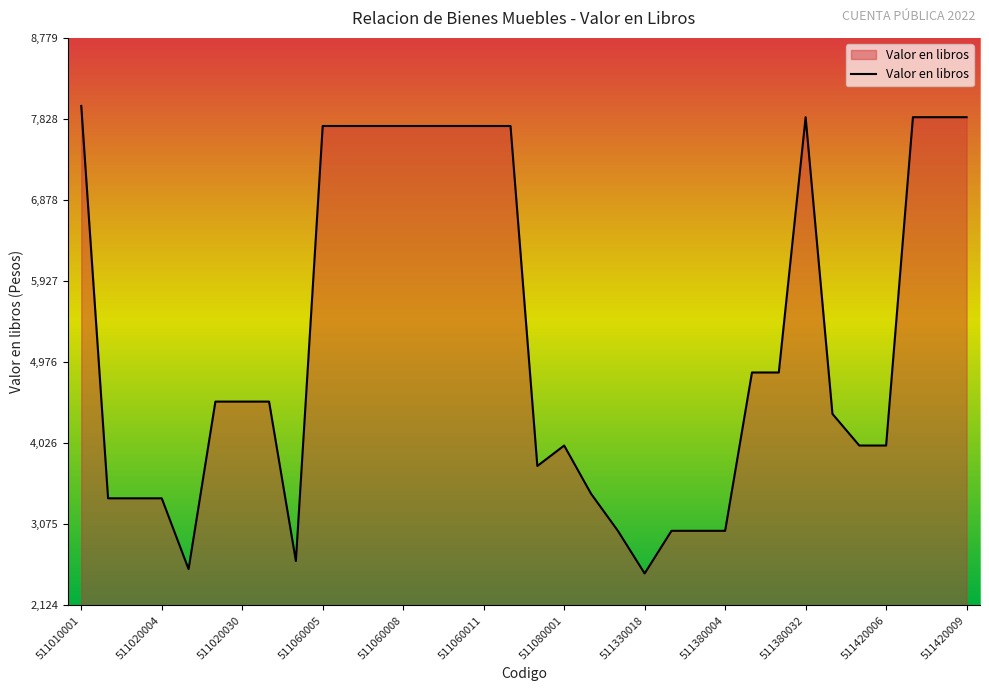

What is the greatest value displayed?

7981.0